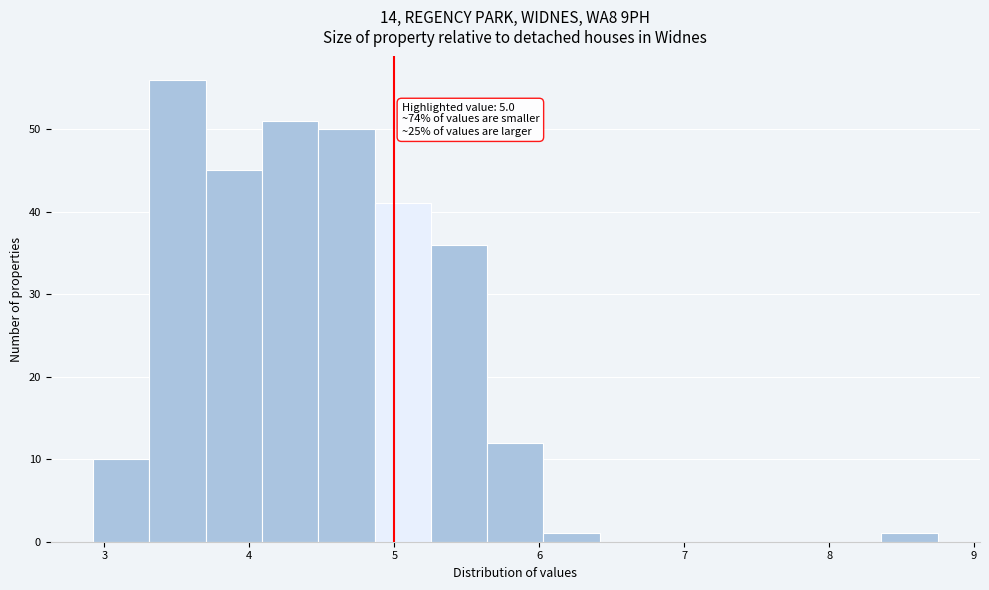

Read against the x-axis, roughly where is the centre of the tallest bar?

3.5